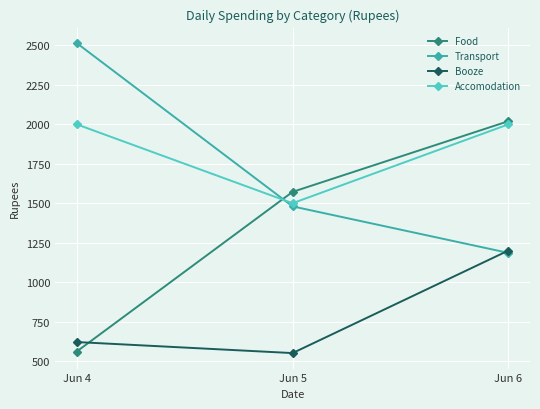

At which category is the sum across all series the highest?

Jun 6